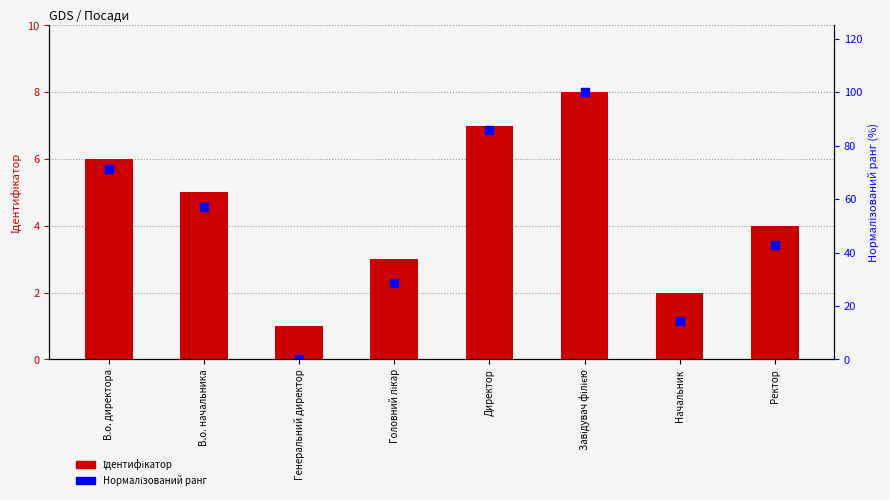

Which series has the largest total across all categories?

Нормалізований ранг